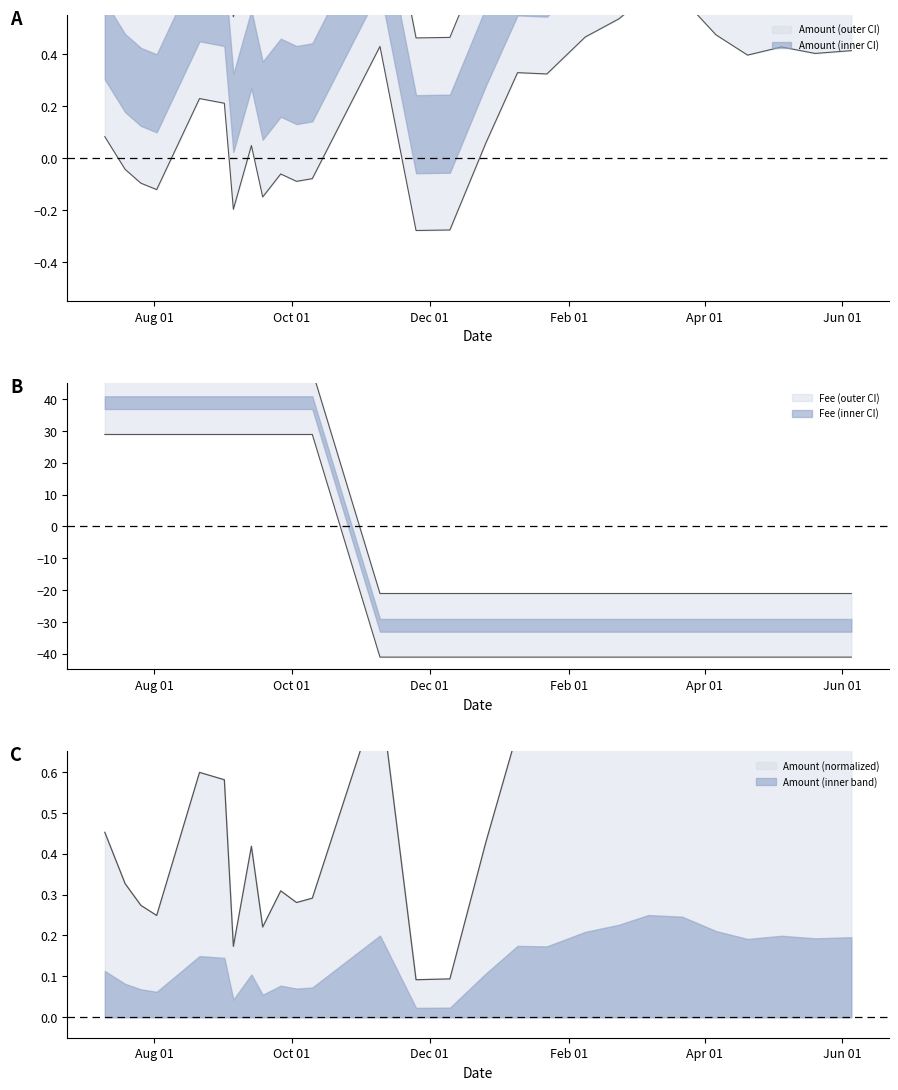

What is the sum of all Amount values?

24.7